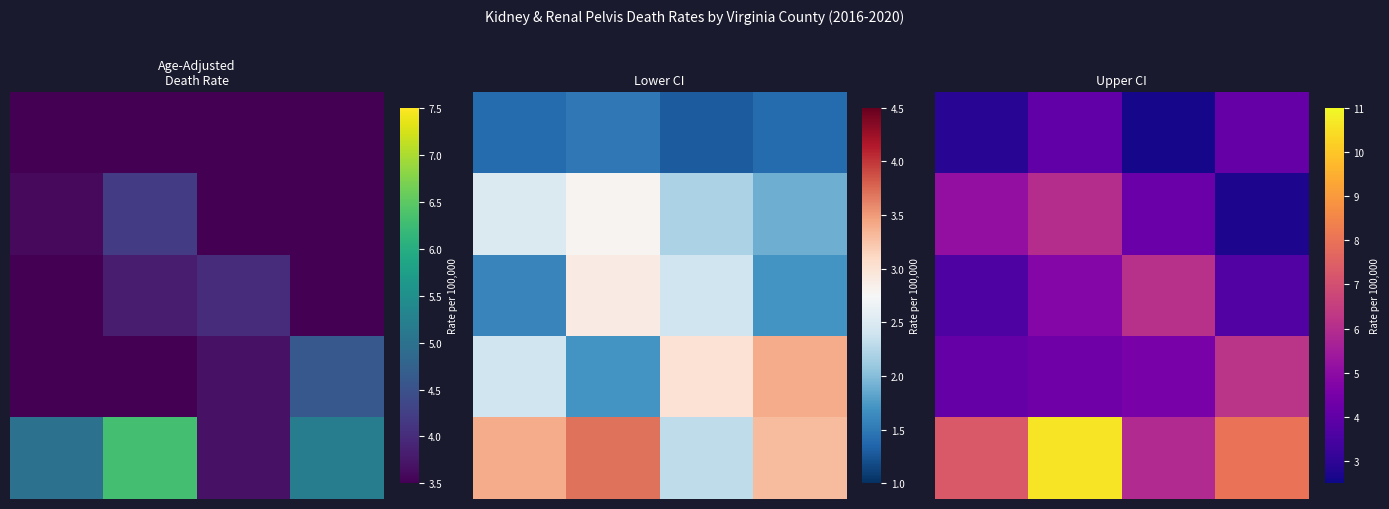

At how many categories does at least one series exceed 5?

4